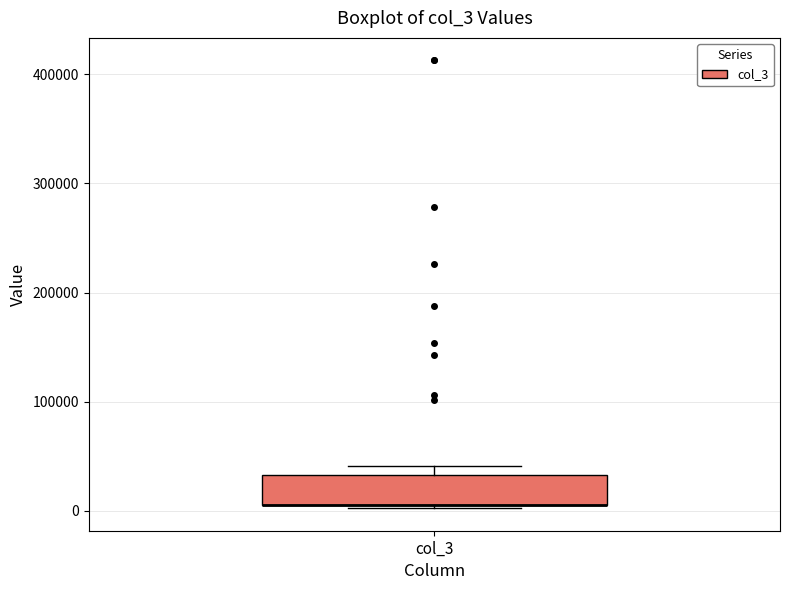

Transcribe this box plot: give where the median line is, the range the box spans, and where the two whiskers end, as read against the y-axis. The values are not printed on the chart, so give them approximately, as read against the axis.

median 10000 (drawn on the box's lower edge), box 10000 to 30000, whiskers 0 to 40000